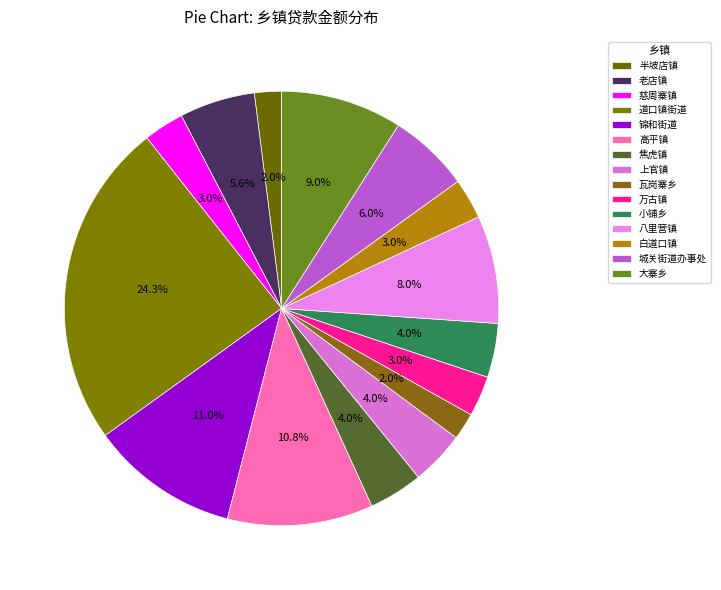

To the nearest percent, what is the difference between the largest and smallest slice percentages?

22%